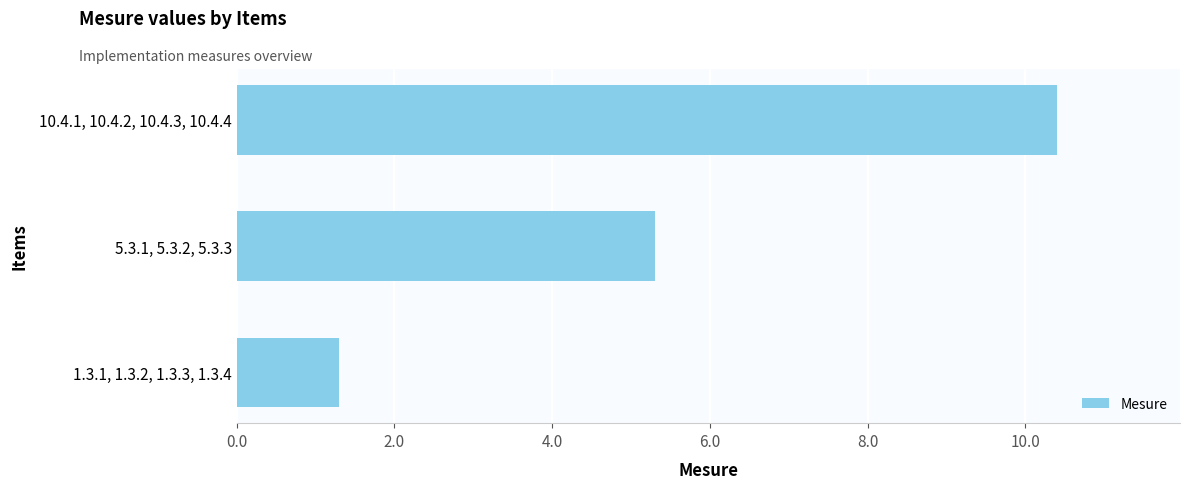

The chart shows a value of 5.3 at 5.3.1, 5.3.2, 5.3.3. True or false?

True